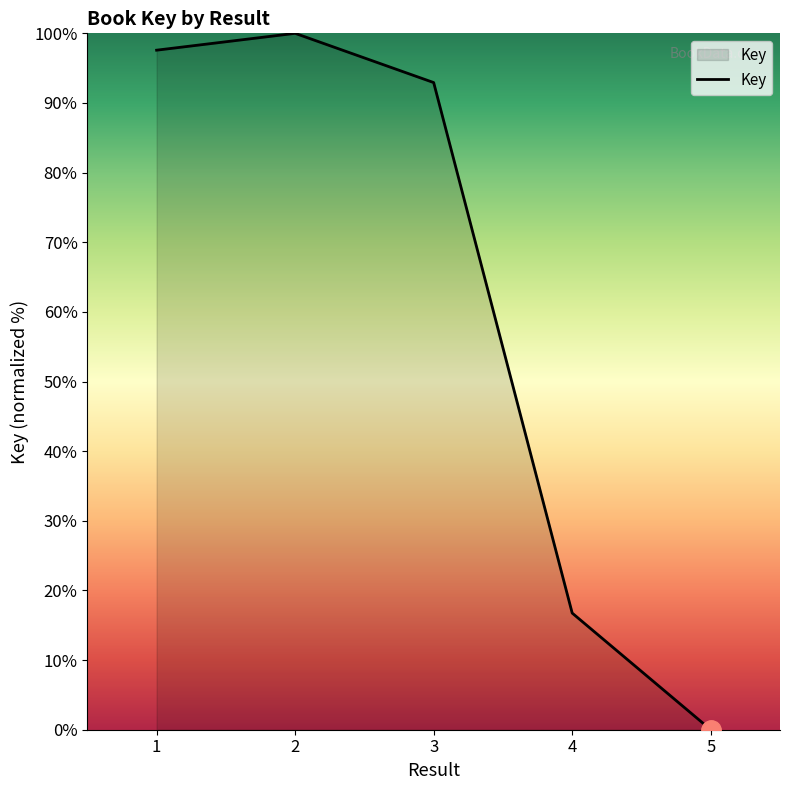

At which label does the data first exceed 92?

1